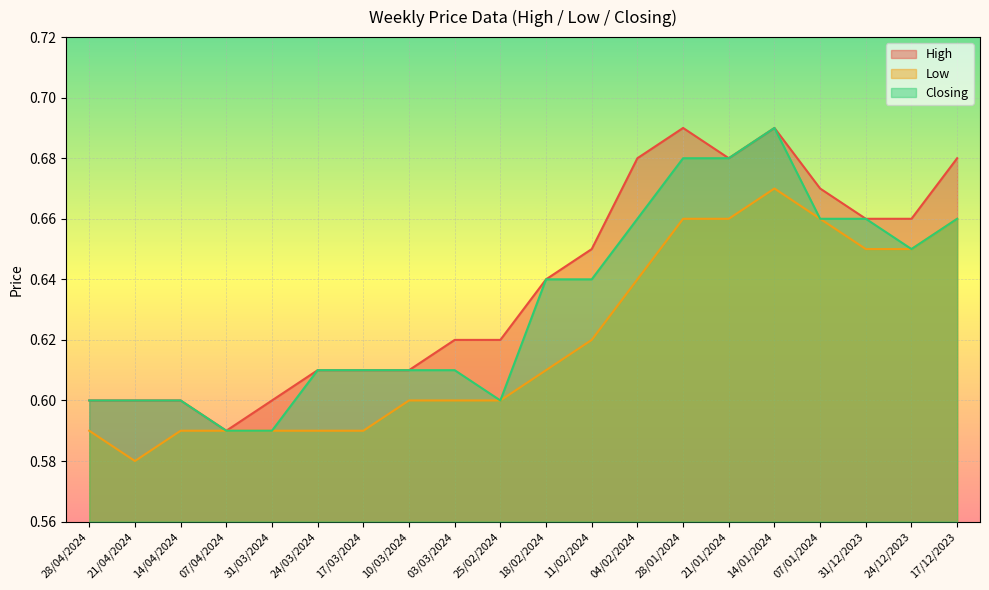

What is the sum of the High values at 24/12/2023 and 17/03/2024?

1.3